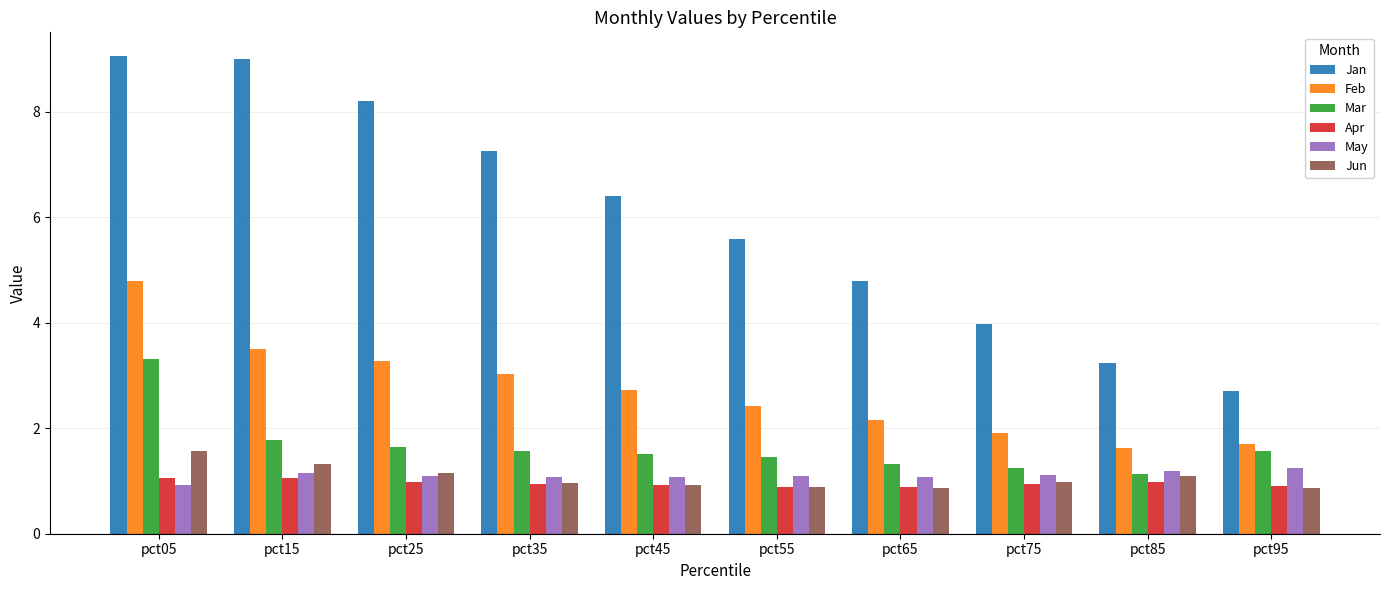

What is the total value across all series at pct75?

10.2